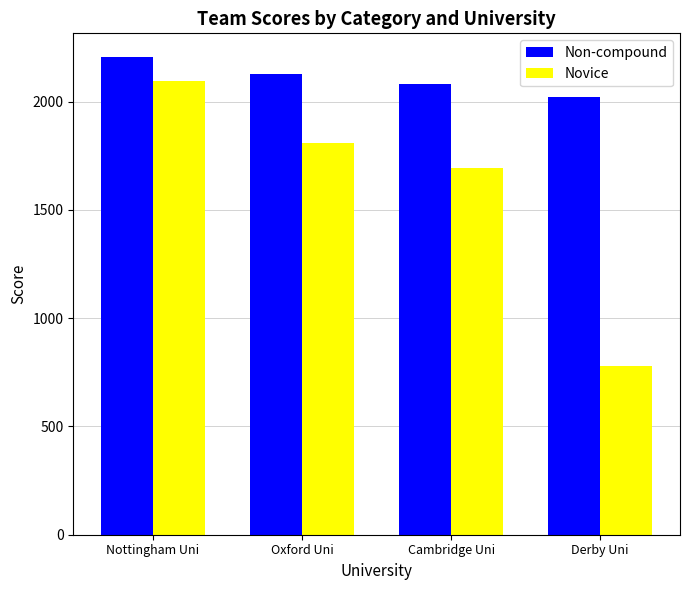

What position from the left is Oxford Uni?

2